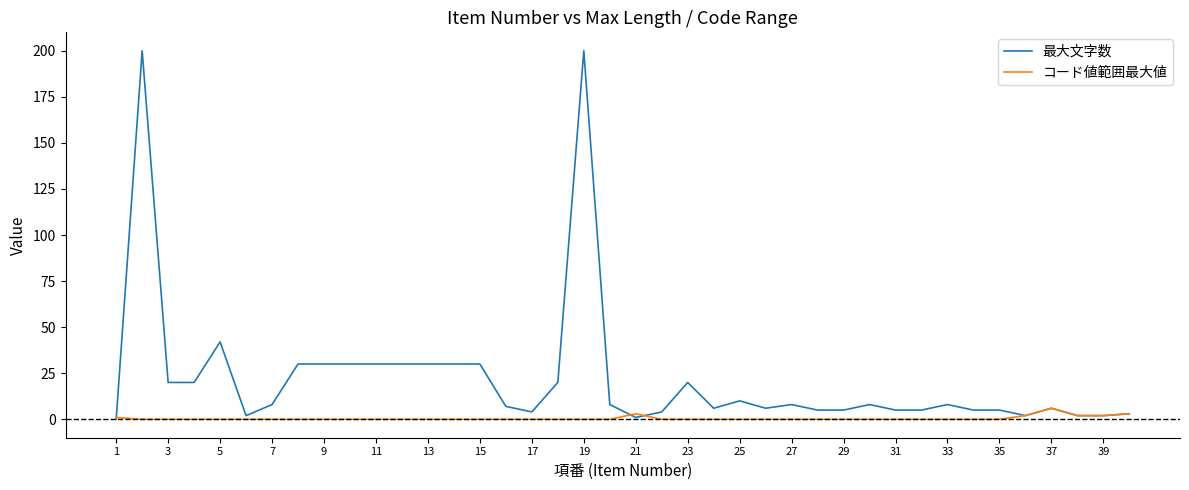

How many コード値範囲最大値 values are between 0 and 1?

34